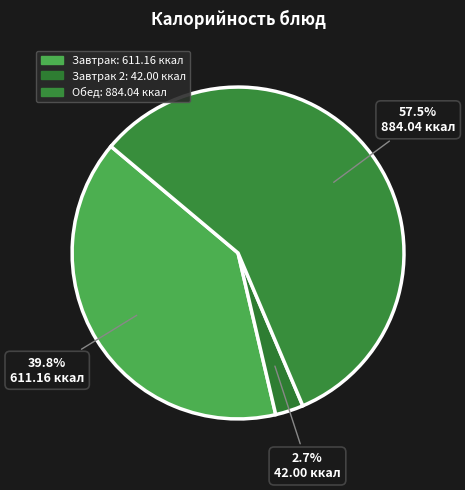

How many segments does this pie chart have?

3